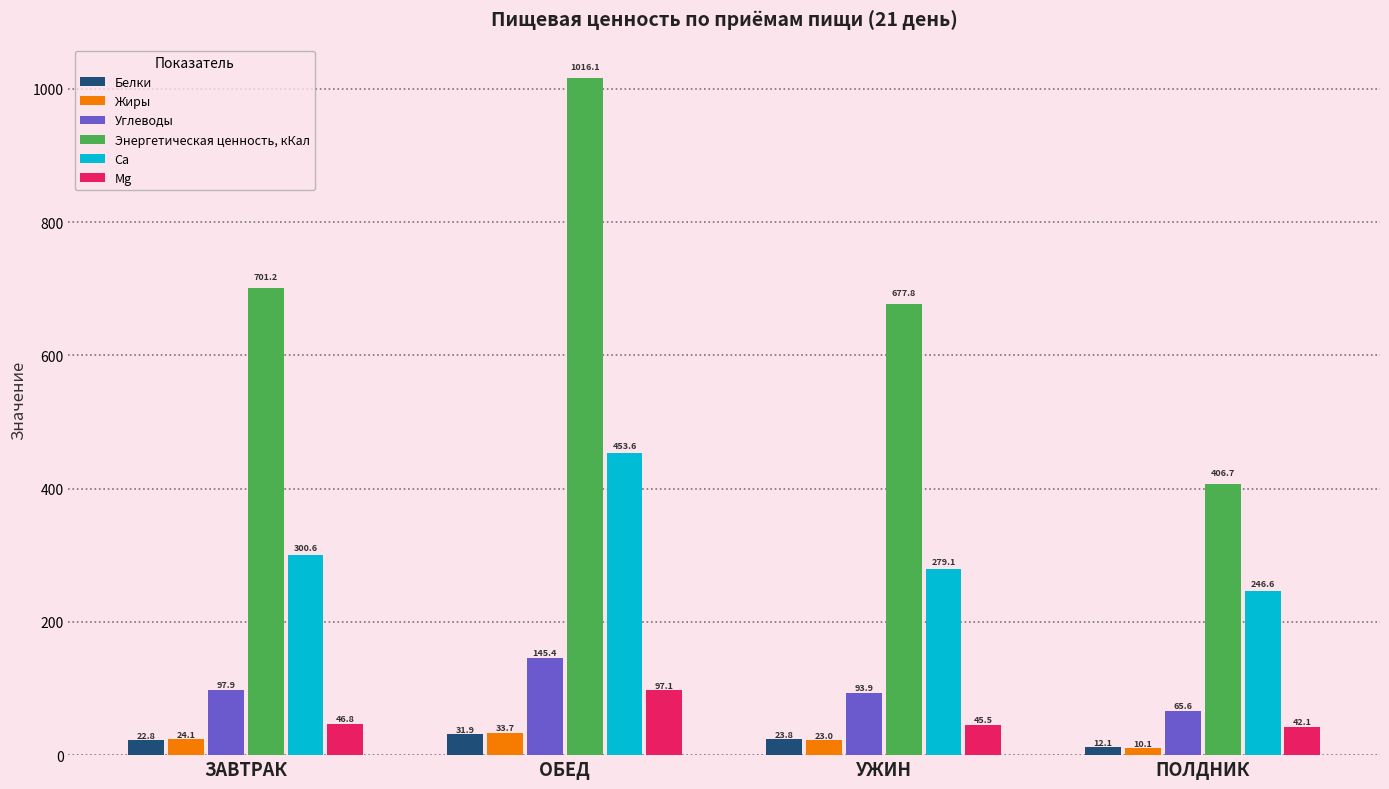

Rank the series at ЗАВТРАК from lowest to highest value.

Белки, Жиры, Мg, Углеводы, Са, Энергетическая ценность, кКал